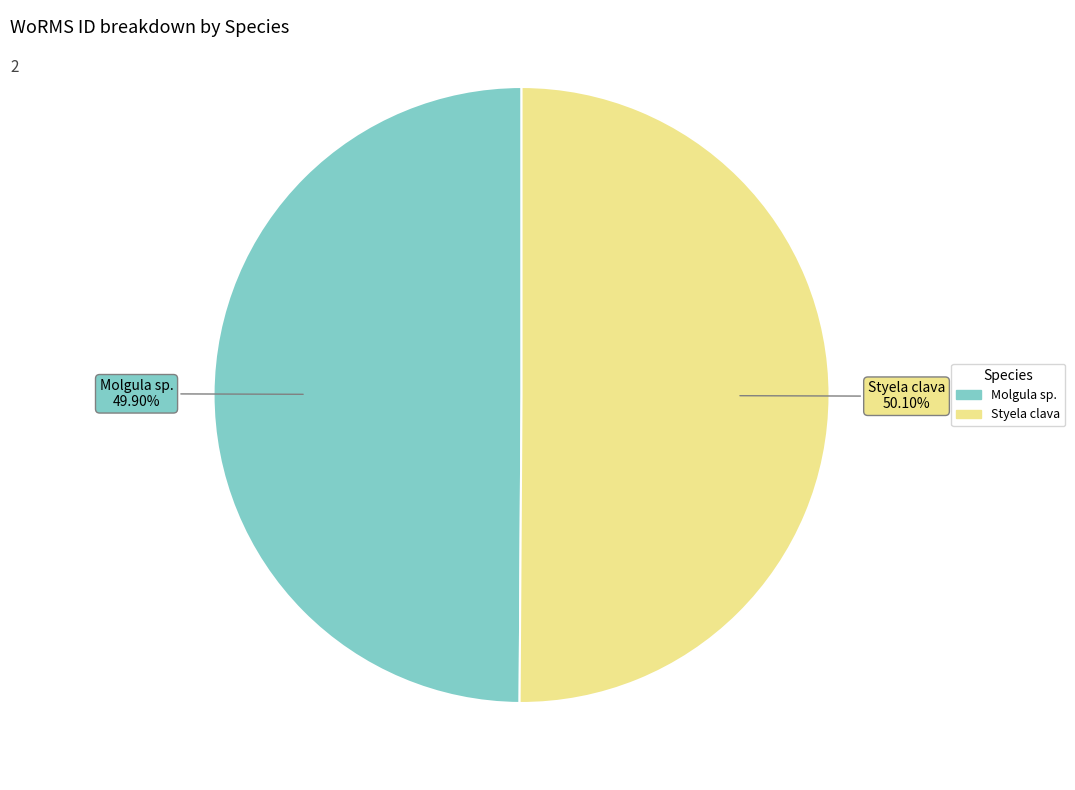

What is the ratio of the value at Molgula sp. to the value at Styela clava?

1.0